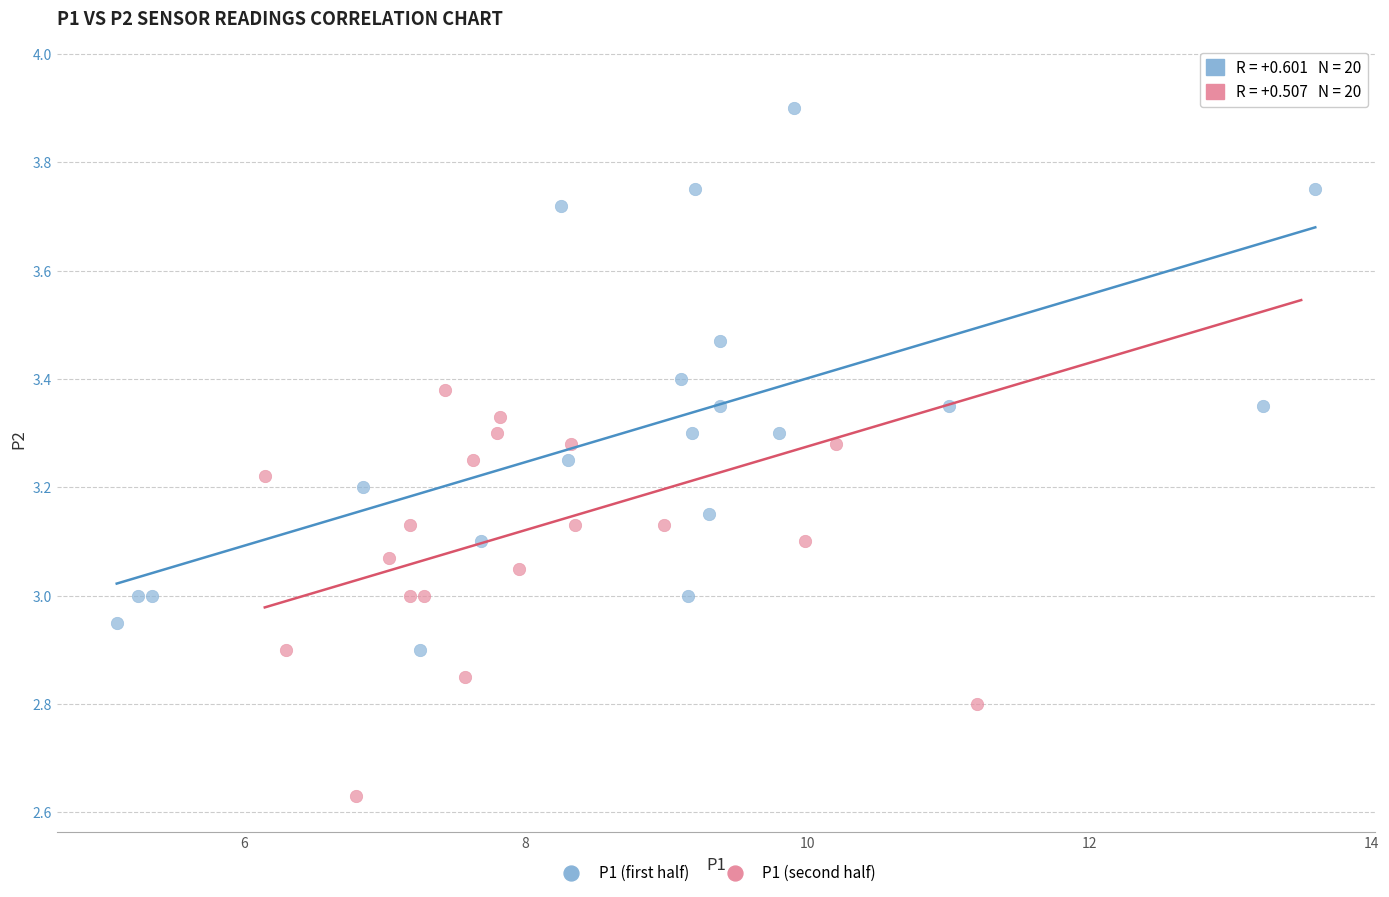

Which series has the largest Y range (max minus min)?

P1 (second half)